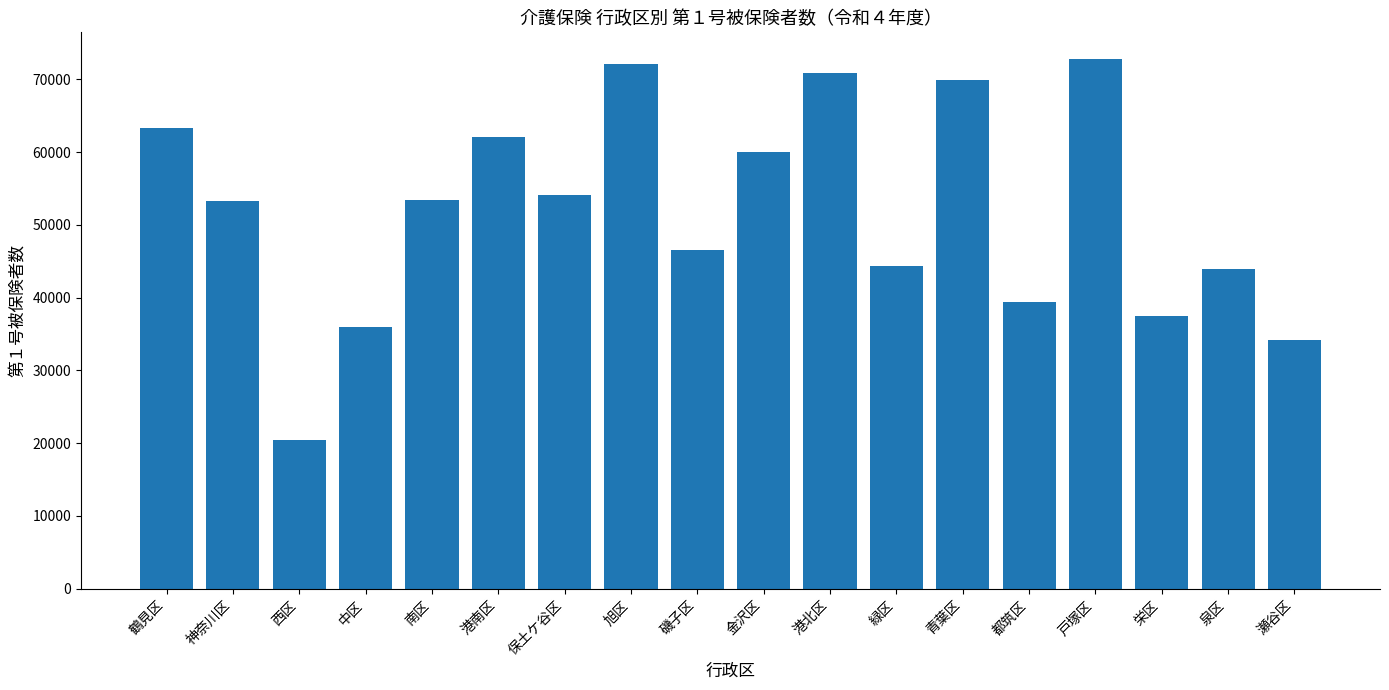

What is the change in value from 中区 to 戸塚区?

+36850